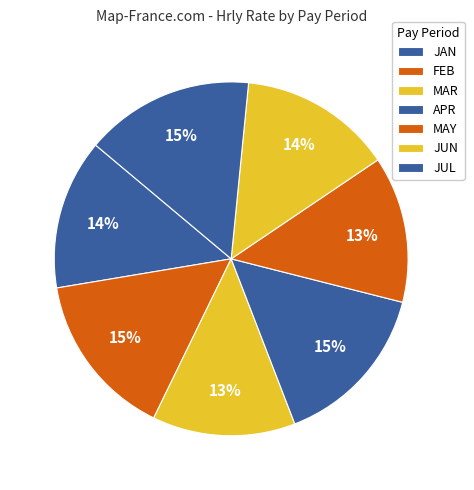

Count the number of slices in the pie.

7